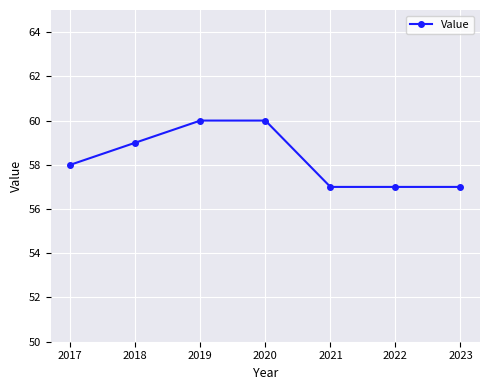

Is it true that the value at 2017 is 26?

False